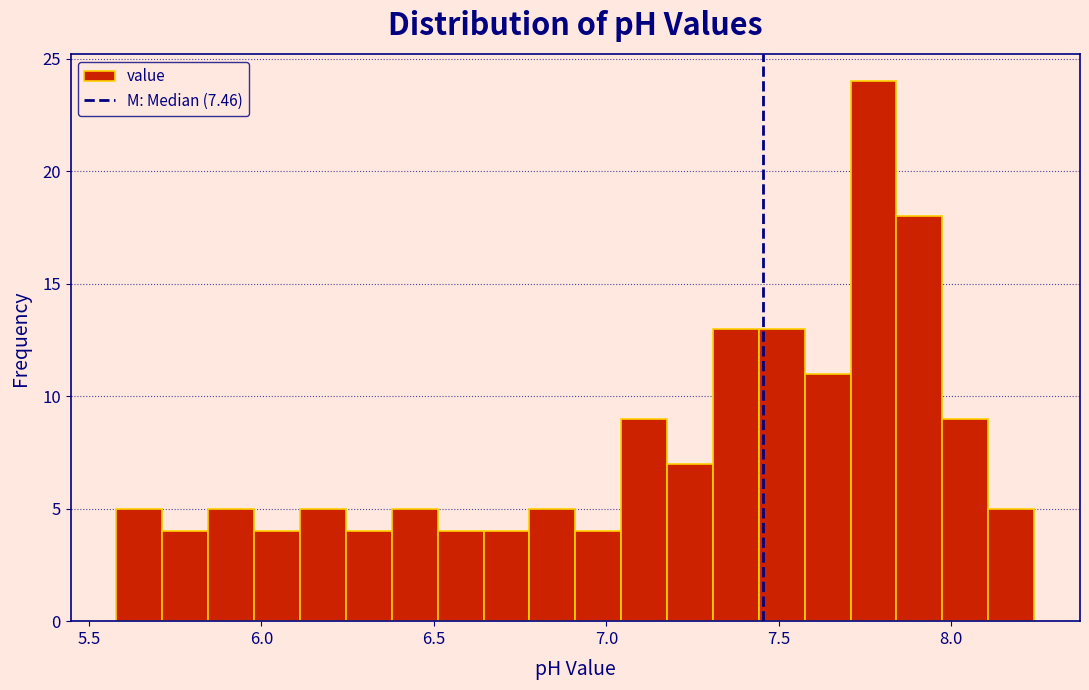

Read against the x-axis, roughly where is the centre of the tallest bar?

7.75